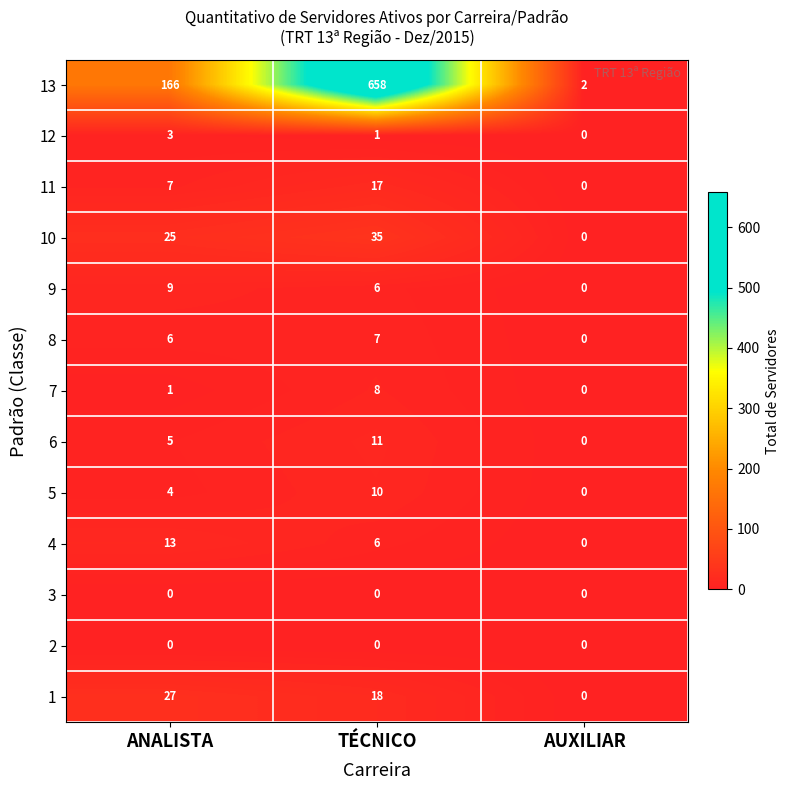

What is the spread (max minus min) of values at TÉCNICO?

658